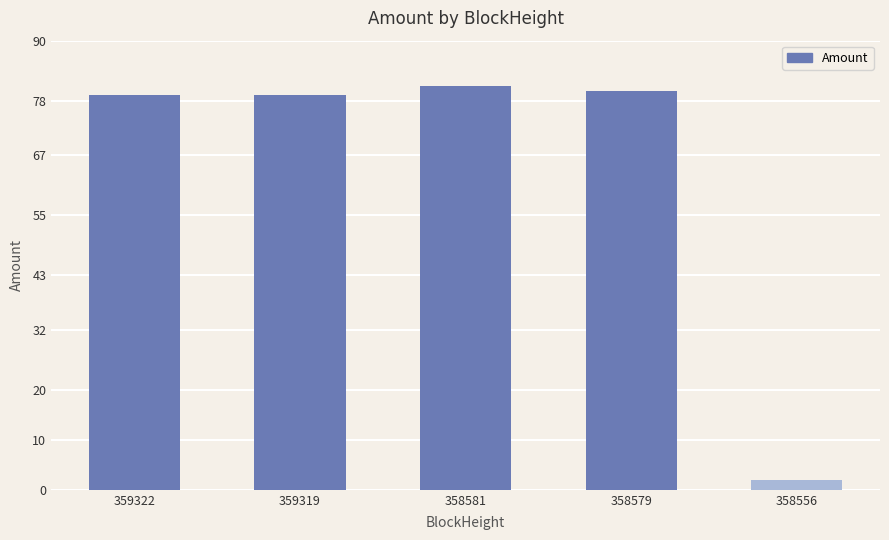

What is the sum of the values at 358579 and 359319?

159.1